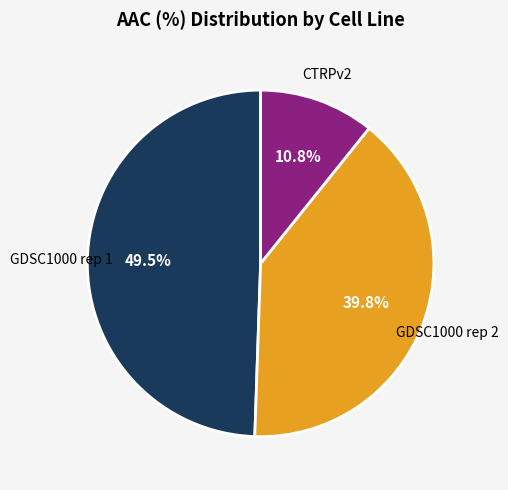

Does any single category account for the majority?

No